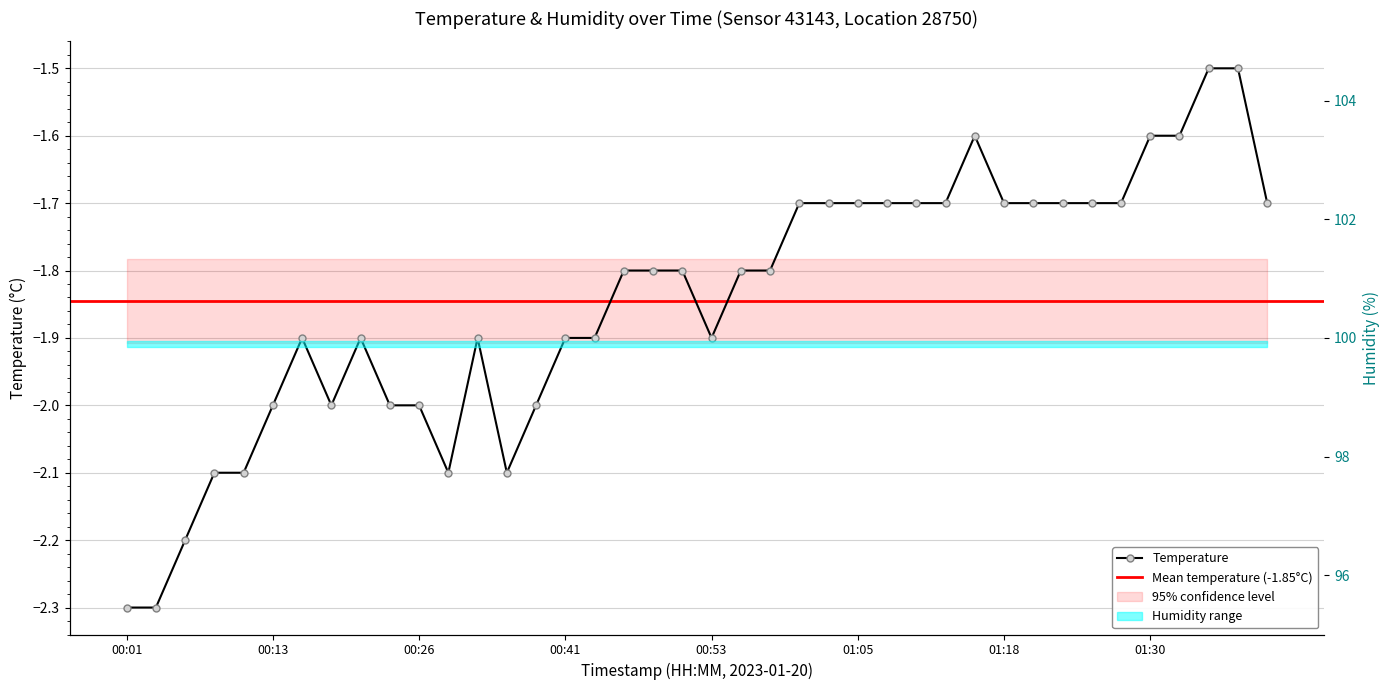

The value at 00:43 is -0.8. True or false?

False